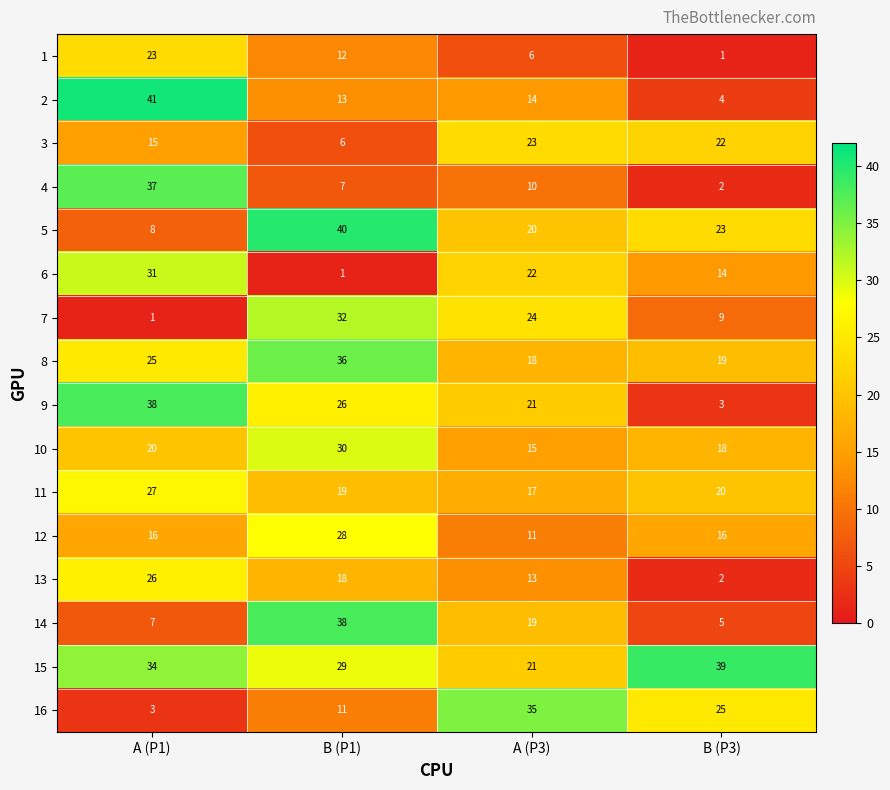

What is the difference between the highest and lowest values at B (P3)?

38